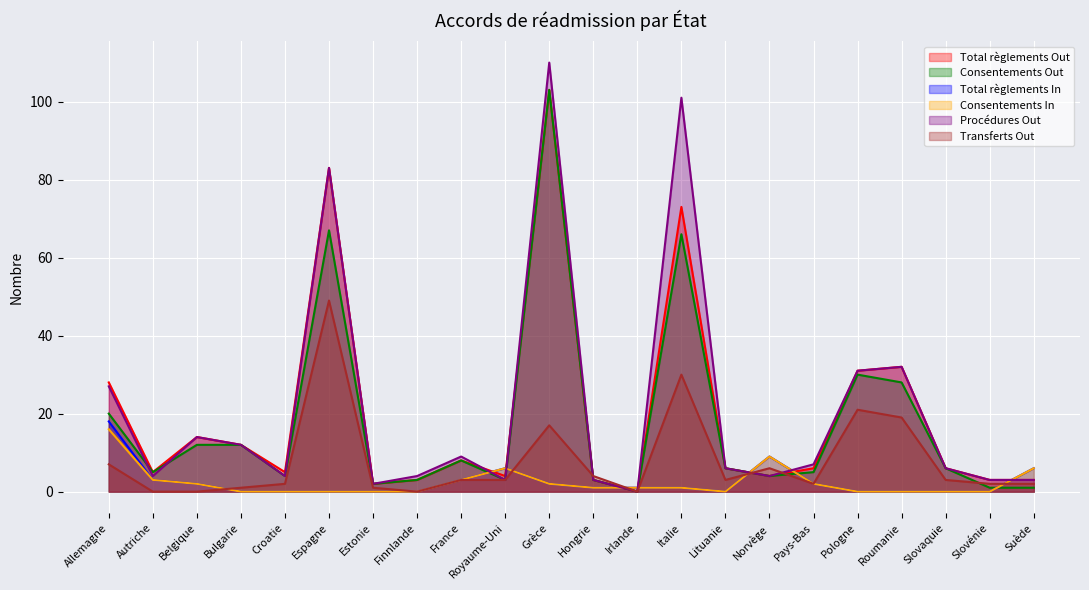

The value of Total règlements In at Pays-Bas is 3. True or false?

False